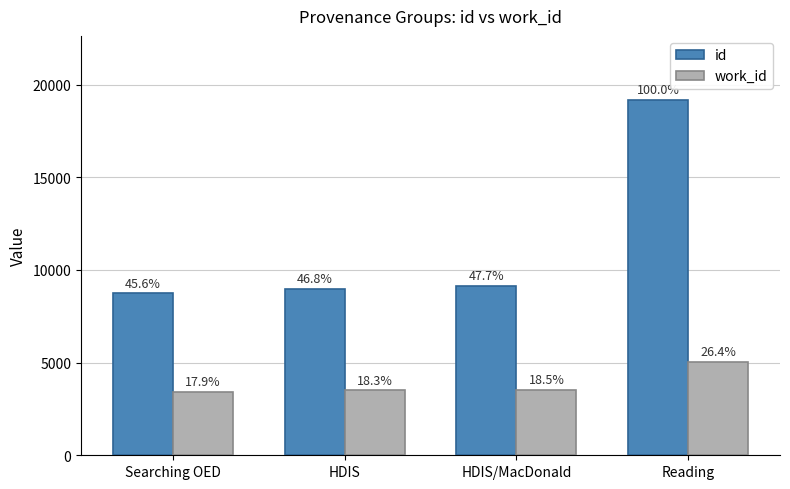

At which category does the chart reach its peak across all series?

Reading